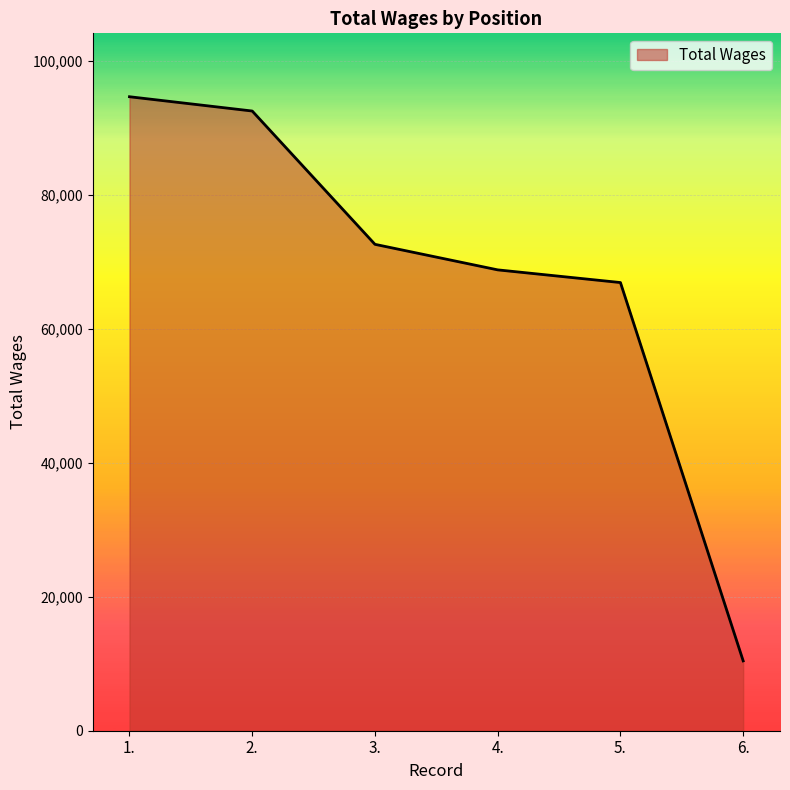

Count the number of data series in this chart.

1